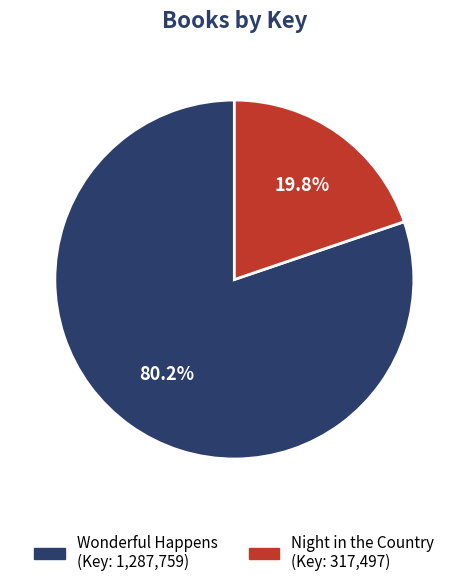

Does Wonderful Happens account for over 50% of the chart?

Yes